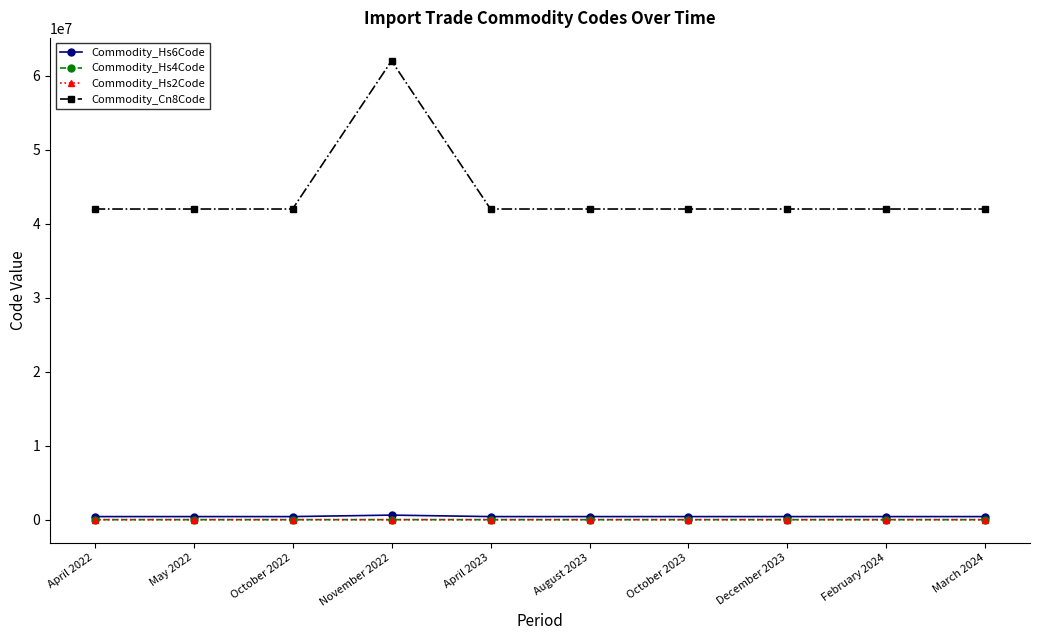

True or false: Commodity_Cn8Code and Commodity_Hs6Code intersect in this chart.

False